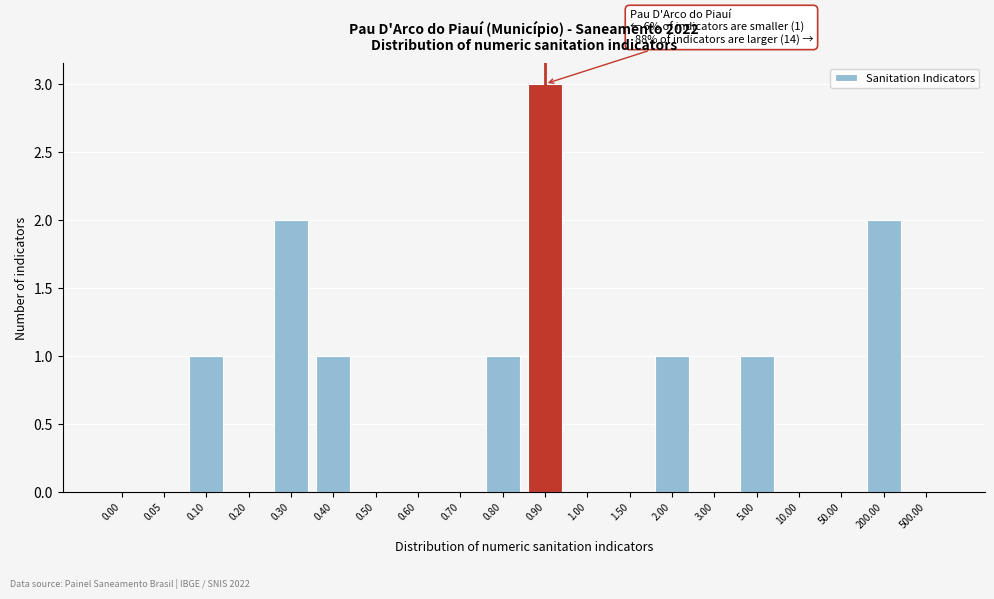

Reading left to right, extract all data points from this chart.

0.00=0	0.05=0	0.10=1	0.20=0	0.30=2	0.40=1	0.50=0	0.60=0	0.70=0	0.80=1	0.90=3	1.00=0	1.50=0	2.00=1	3.00=0	5.00=1	10.00=0	50.00=0	200.00=2	500.00=0